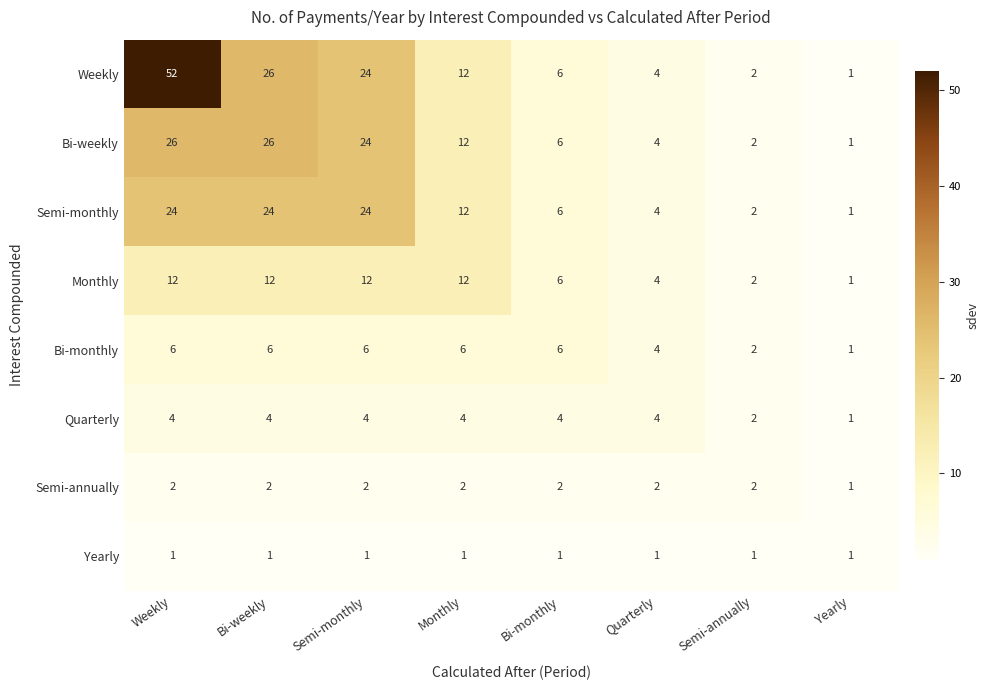

Which series has the largest total across all categories?

Weekly